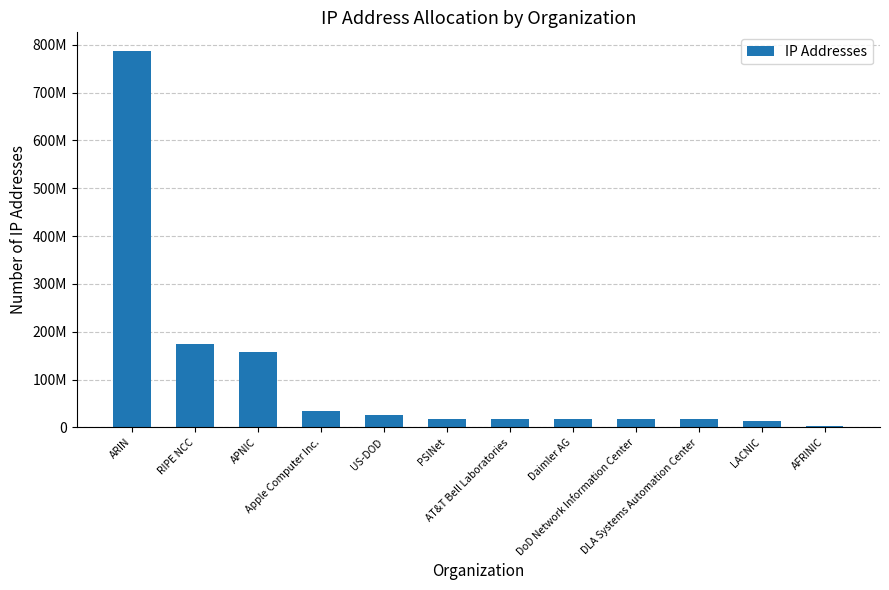

Rank the categories by value from highest to lowest.

ARIN, RIPE NCC, APNIC, Apple Computer Inc., US-DOD, PSINet, AT&T Bell Laboratories, Daimler AG, DoD Network Information Center, DLA Systems Automation Center, LACNIC, AFRINIC